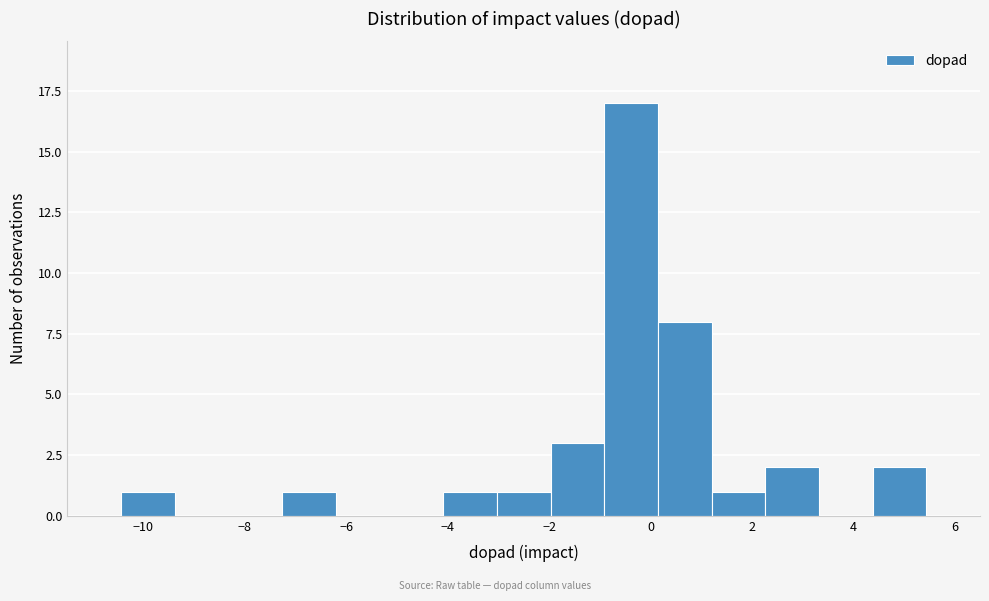

Reading left to right, transcribe this chart: for each bar, give the range it covers on the x-axis and its height. Neither the bar edges nor the heights are printed on the chart, so give them approximately, as read against the axes.

-11.4 to -10.4: 0
-10.4 to -9.4: 1
-9.4 to -8.4: 0
-8.4 to -7.2: 0
-7.2 to -6.2: 1
-6.2 to -5.2: 0
-5.2 to -4.0: 0
-4.0 to -3.0: 1
-3.0 to -2.0: 1
-2.0 to -1.0: 3
-1.0 to 0.2: 17
0.2 to 1.2: 8
1.2 to 2.2: 1
2.2 to 3.4: 2
3.4 to 4.4: 0
4.4 to 5.4: 2
5.4 to 6.6: 0